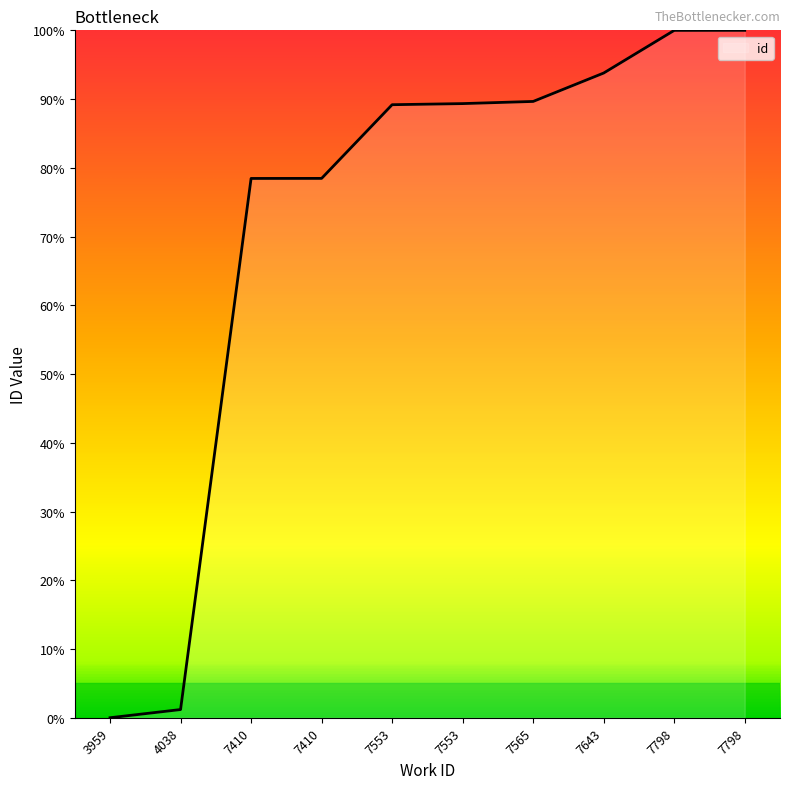

At which label is the value closest to 50?

7410